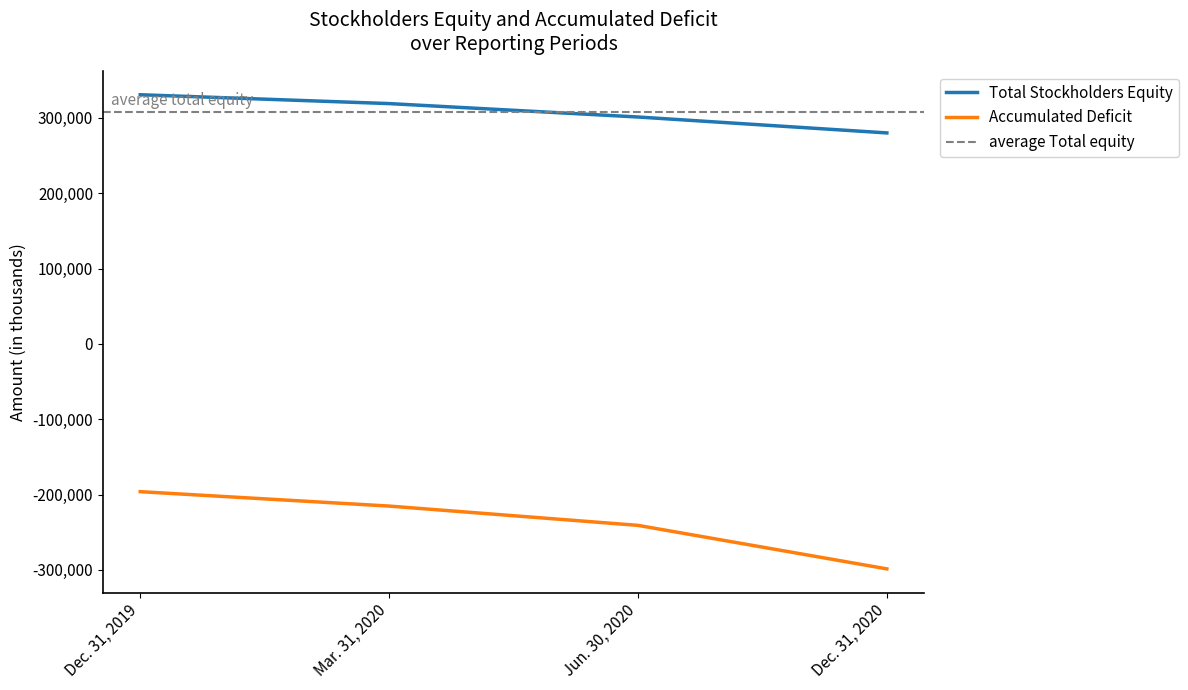

True or false: Accumulated Deficit has more than 2 points higher than both neighbors.

False